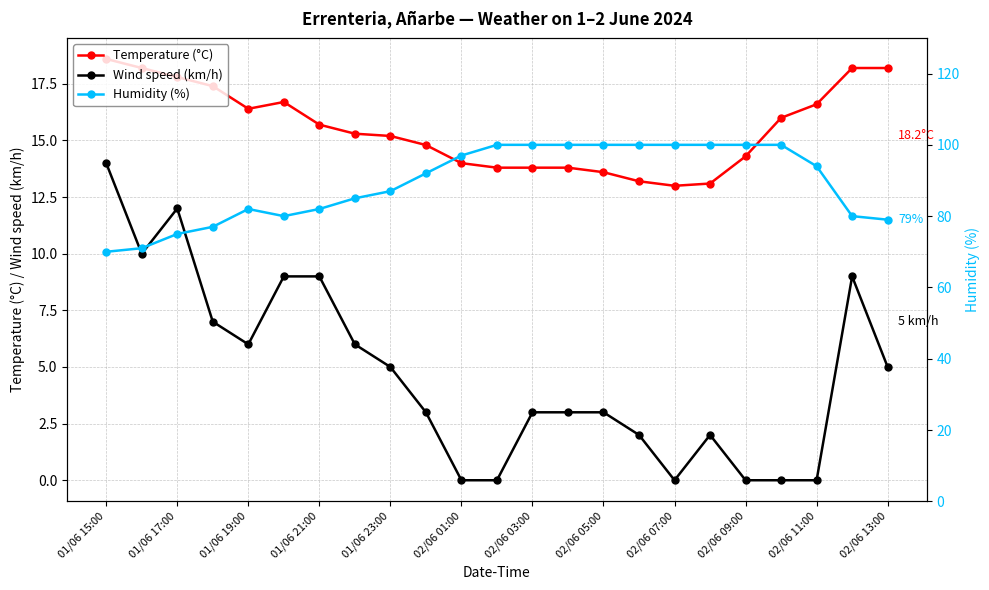

True or false: Temperature (°C) and Humidity (%) intersect in this chart.

False